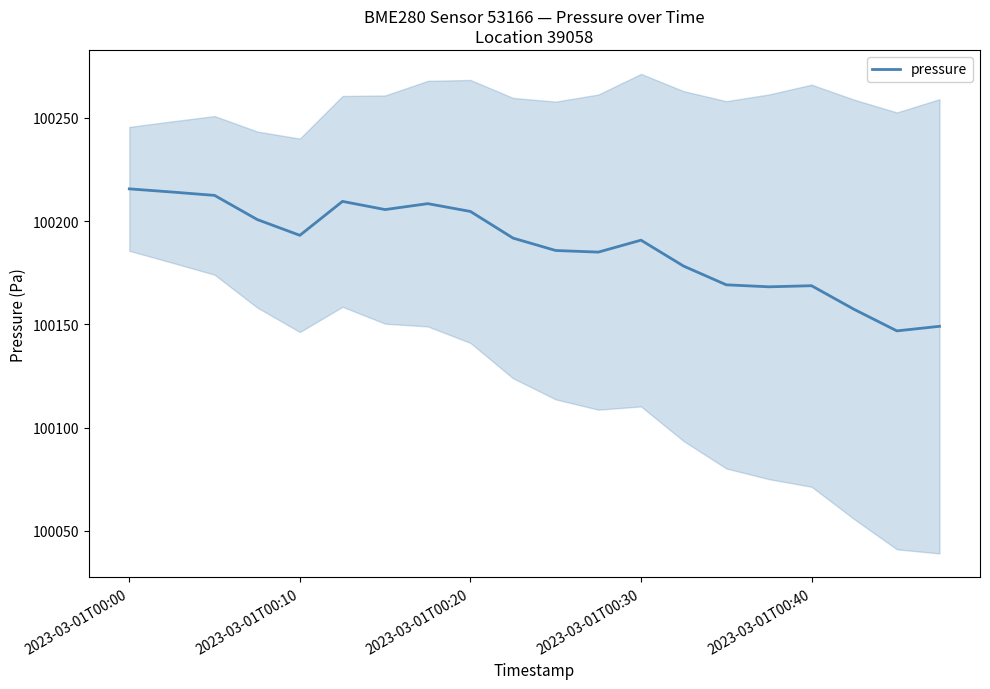

True or false: pressure has a value of 100204.7 at 2023-03-01T00:20.

True